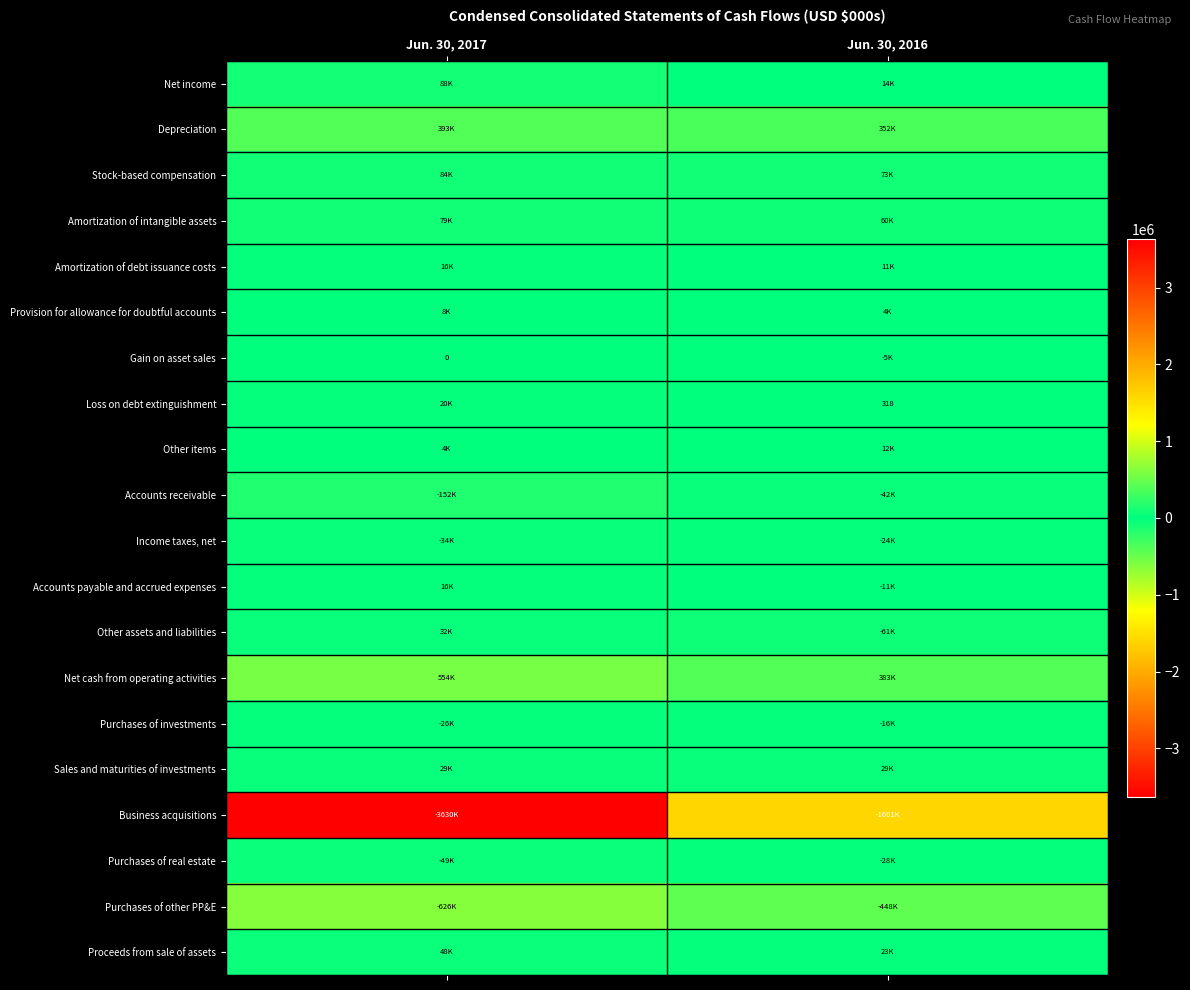

Rank the series at Jun. 30, 2016 from lowest to highest value.

Business acquisitions, Purchases of other PP&E, Other assets and liabilities, Accounts receivable, Purchases of real estate, Income taxes, net, Purchases of investments, Accounts payable and accrued expenses, Gain on asset sales, Loss on debt extinguishment, Provision for allowance for doubtful accounts, Amortization of debt issuance costs, Other items, Net income, Proceeds from sale of assets, Sales and maturities of investments, Amortization of intangible assets, Stock-based compensation, Depreciation, Net cash from operating activities